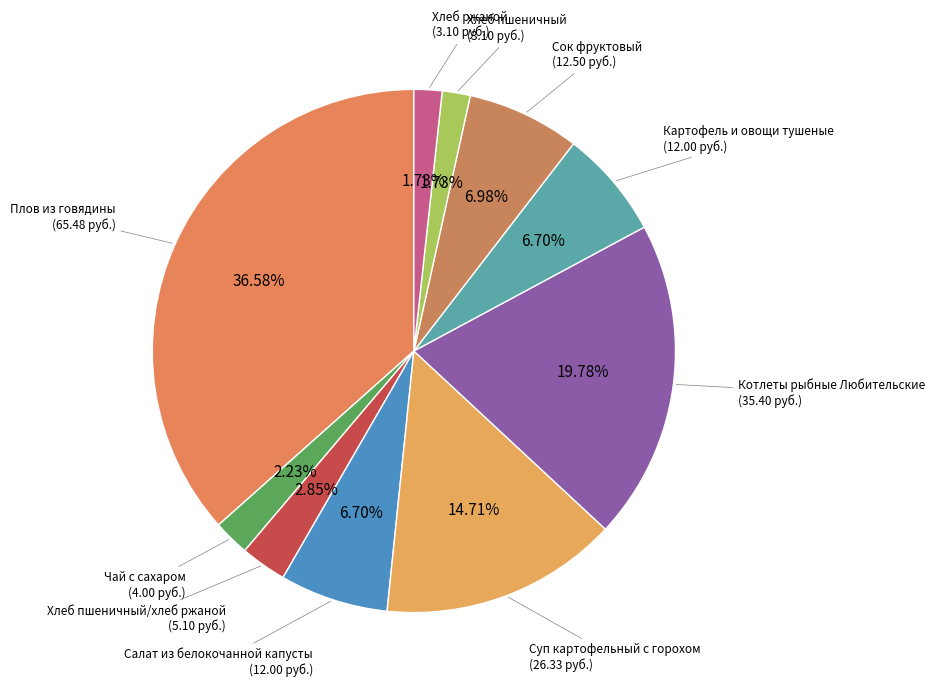

Count the number of slices in the pie.

10